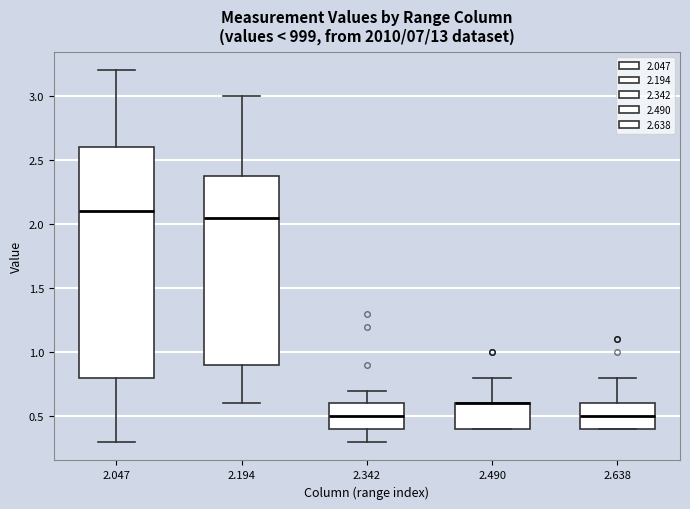

Where is the upper edge of the box at x = 2.638 on the y-axis? The values are not printed on the chart, so give them approximately, as read against the axis.

0.60